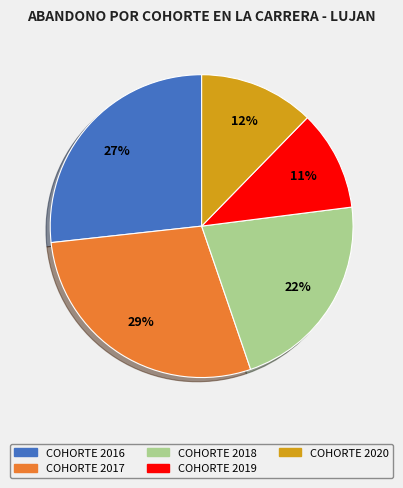

To the nearest percent, what is the difference between the largest and smallest slice percentages?

18%